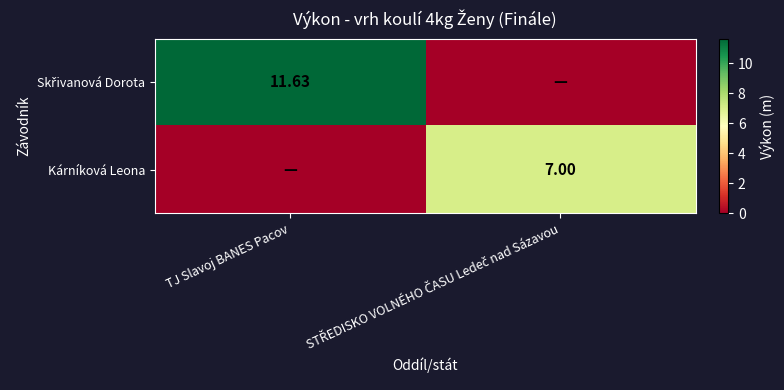

Is the value of Kárníková Leona at STŘEDISKO VOLNÉHO ČASU Ledeč nad Sázavou greater than the value of Skřivanová Dorota at STŘEDISKO VOLNÉHO ČASU Ledeč nad Sázavou?

Yes